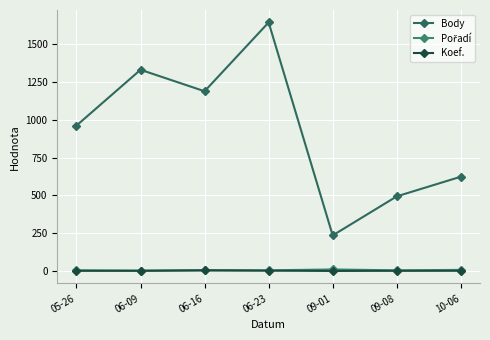

True or false: Body and Koef. intersect in this chart.

False